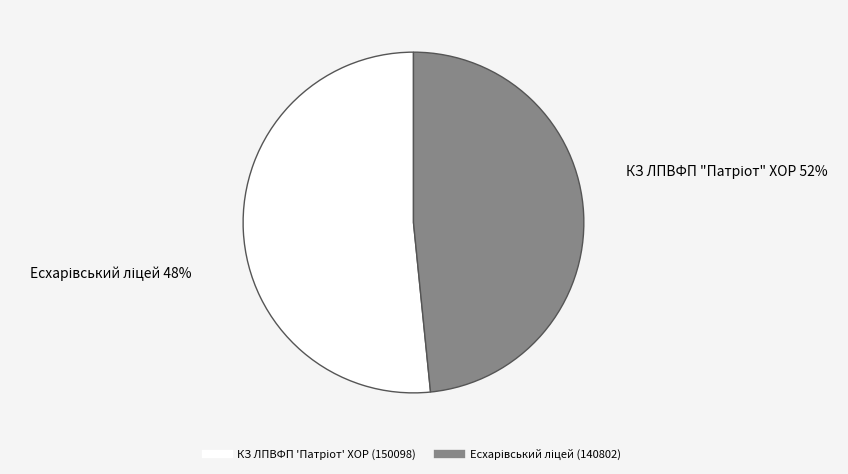

Which slice represents more than half of the pie?

КЗ ЛПВФП "Патріот" ХОР
(150098)